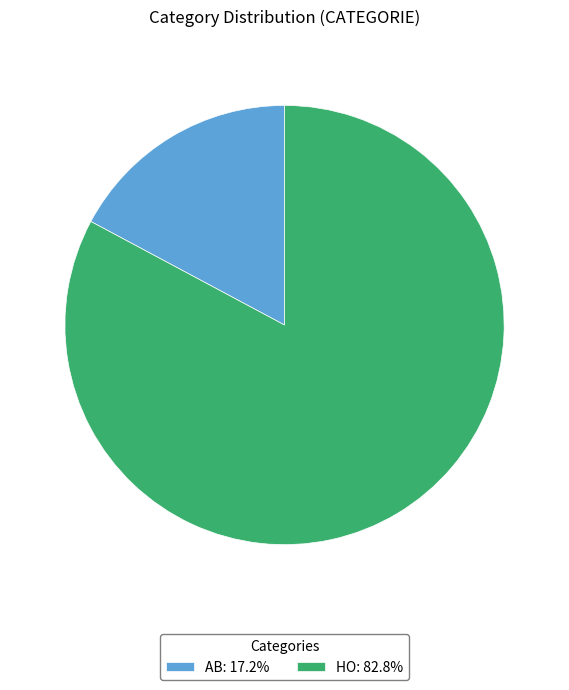

Which has a higher value, AB or HO?

HO